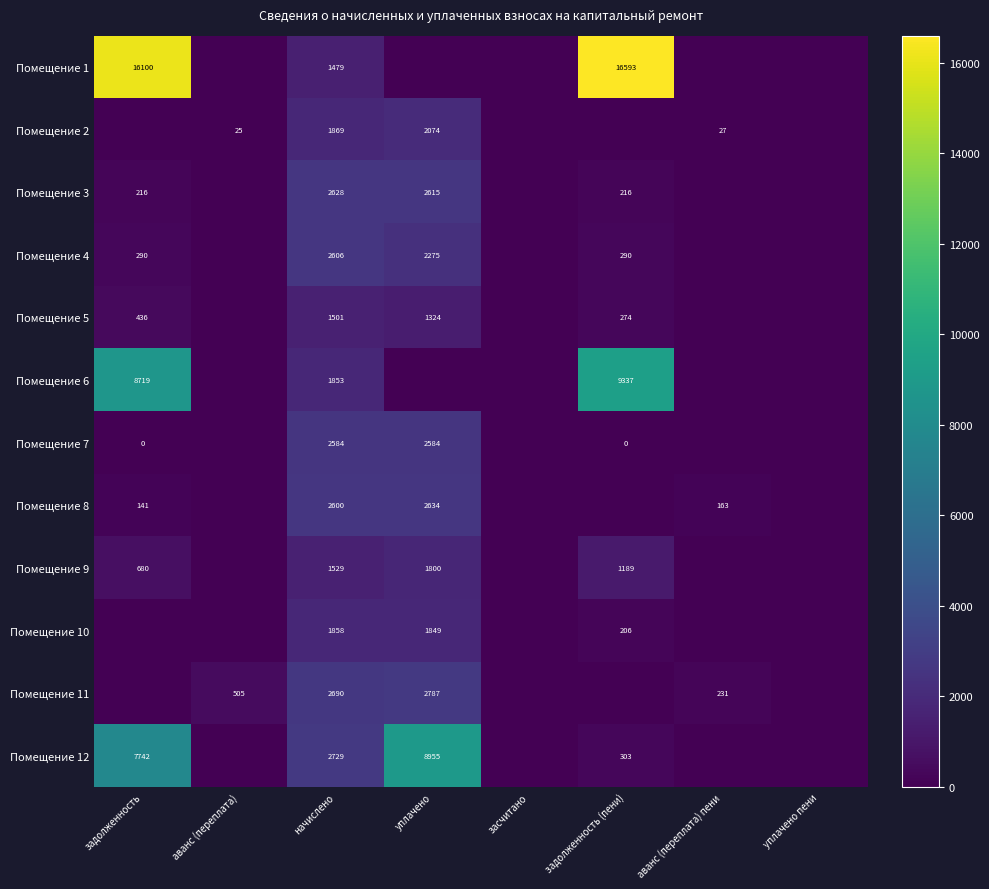

The Помещение 10 series shows 206 at задолженность (пени). True or false?

True